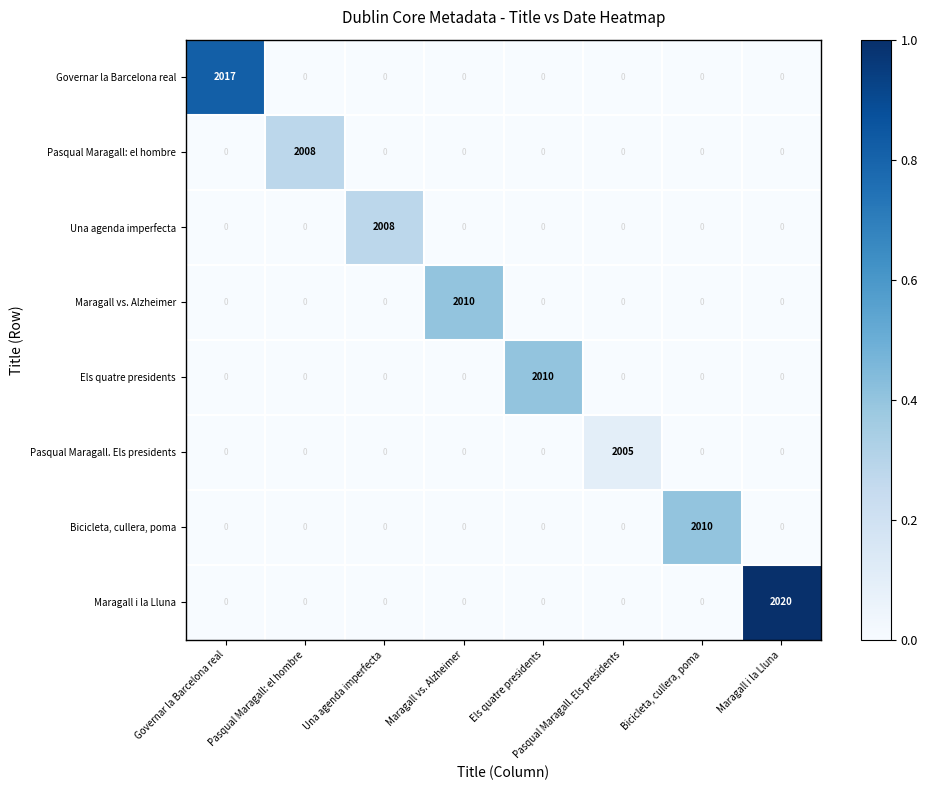

Which category has the highest value in the Maragall vs. Alzheimer series?

Maragall vs. Alzheimer